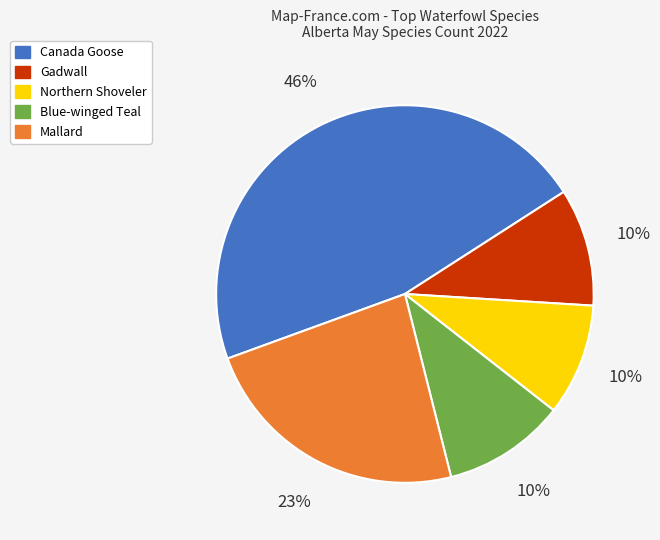

Is there any slice that represents more than half of the pie?

No